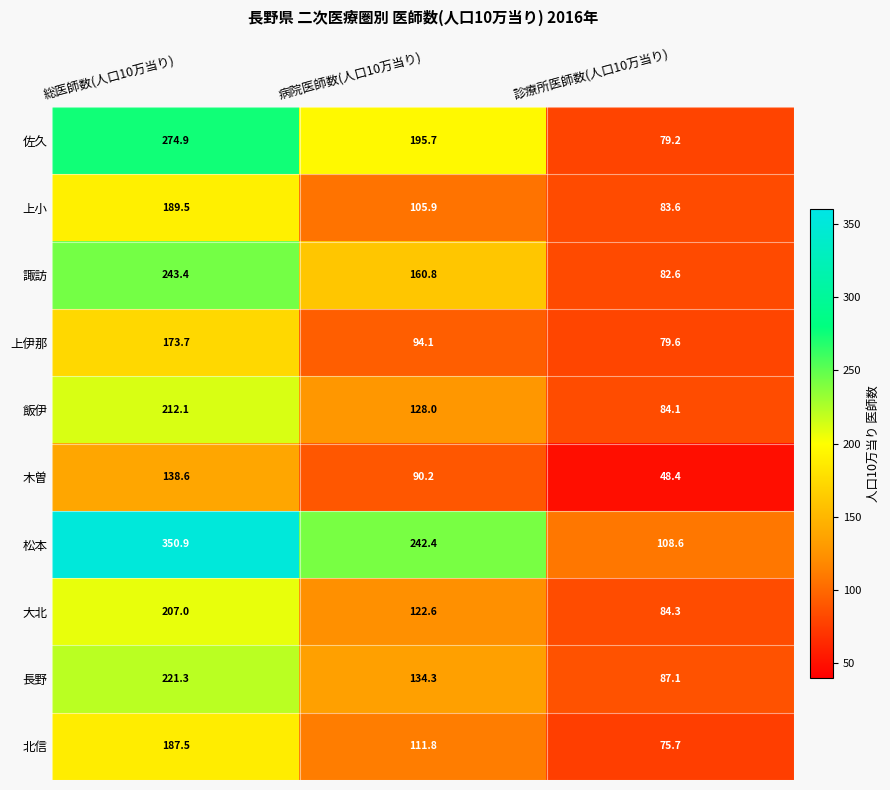

At which label is 上小 closest to 136?

病院医師数(人口10万当り)